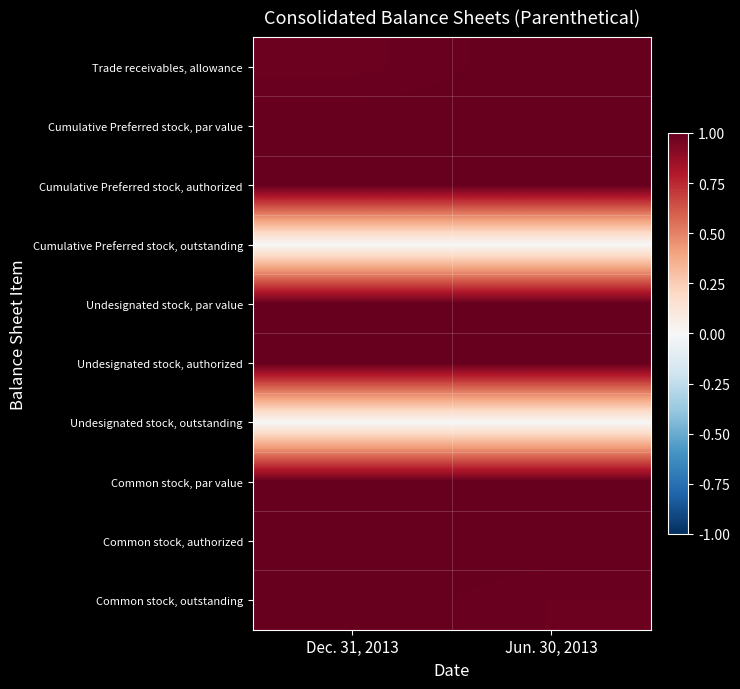

Which label corresponds to the largest value in the chart?

Jun. 30, 2013